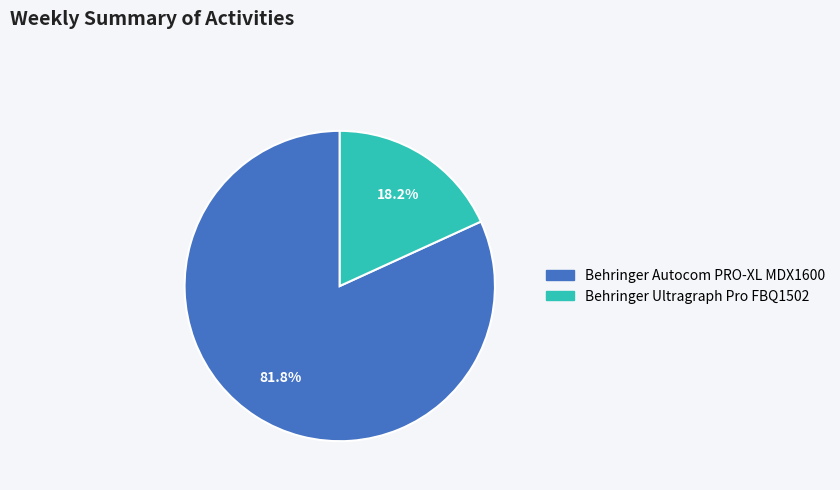

Rank the categories by value from lowest to highest.

Behringer Ultragraph Pro FBQ1502, Behringer Autocom PRO-XL MDX1600